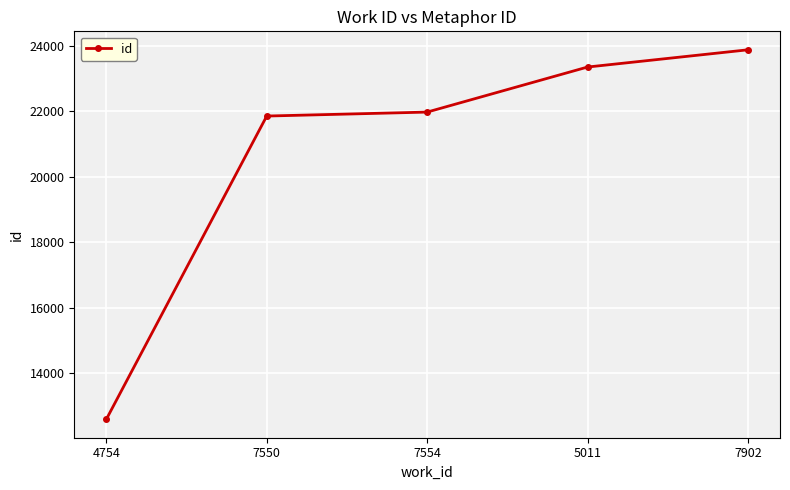

How many lines are shown in the chart?

1